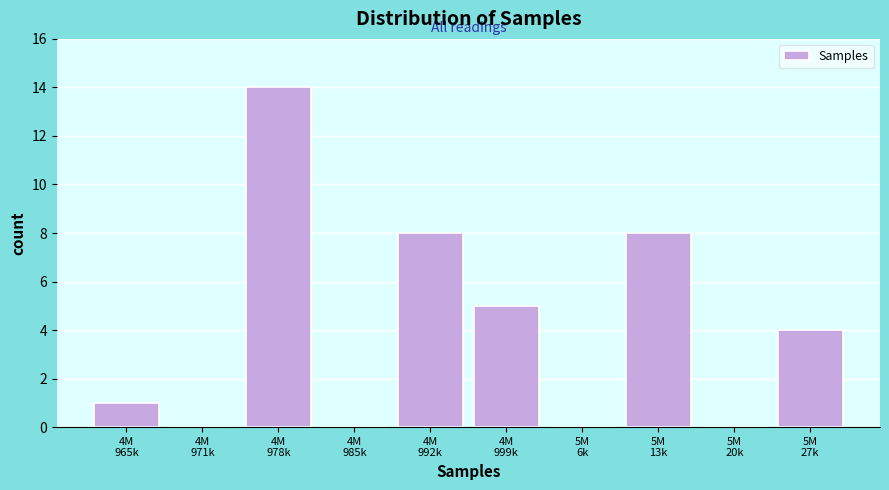

What is the maximum value shown in the chart?

14